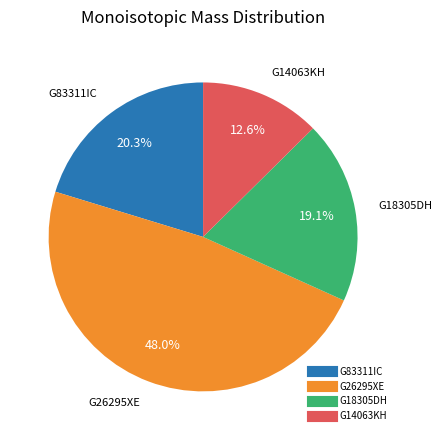

Combined, what portion of the pie is G26295XE and G14063KH?

60.6%